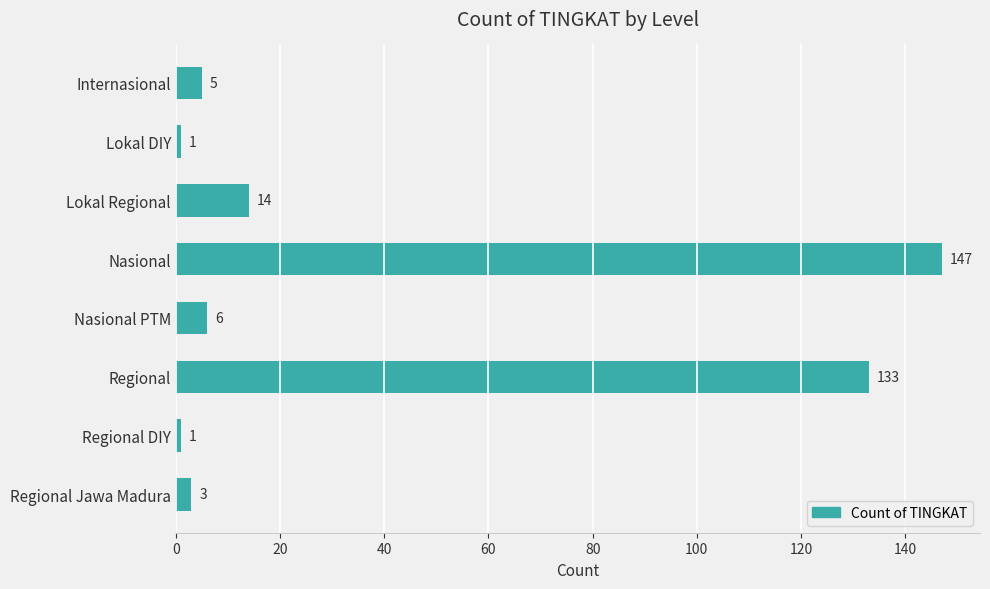

At which category does the chart reach its peak across all series?

Nasional